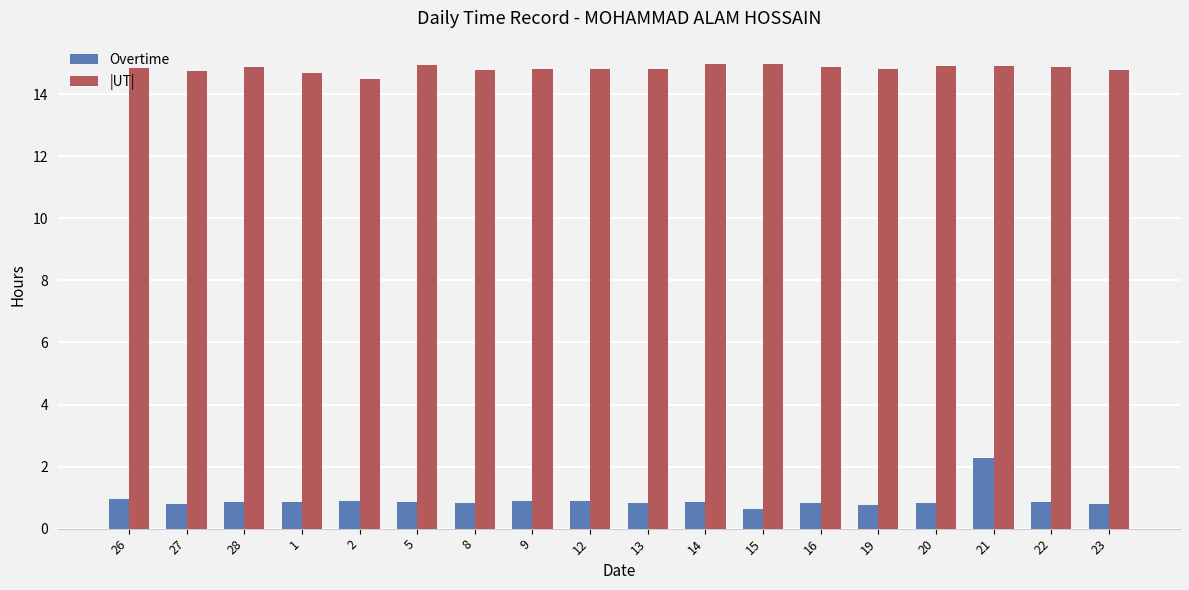

What is the value of the |UT| bar at the 13th from the left?

14.9